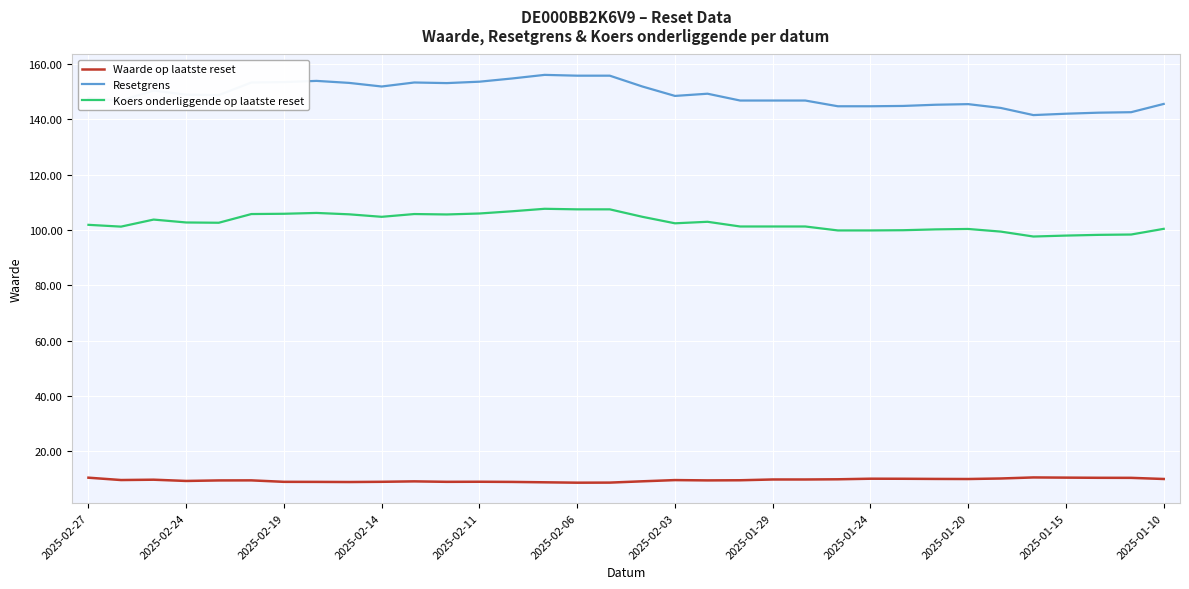

How many lines are shown in the chart?

3